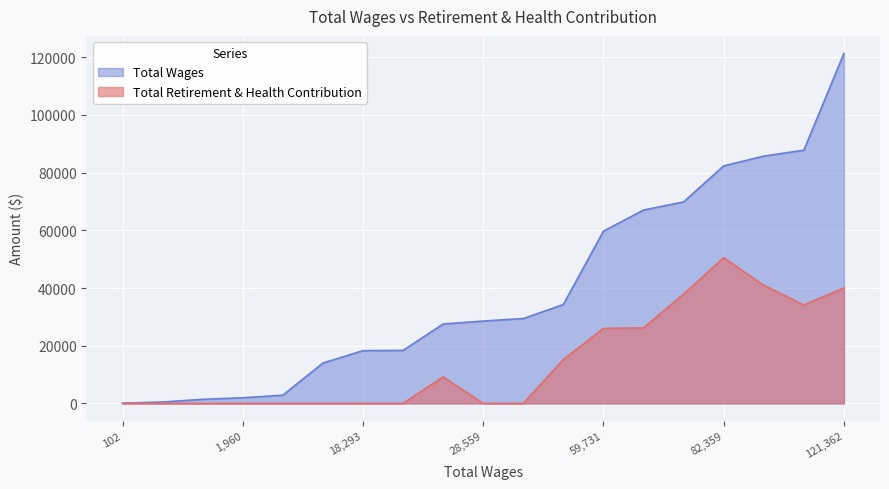

How many data points in Total Wages are above 28559?

9